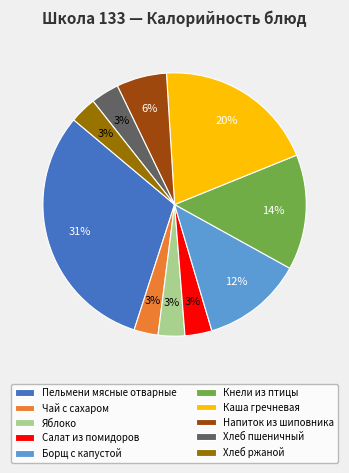

Is it true that Яблоко is 13% of the pie?

False